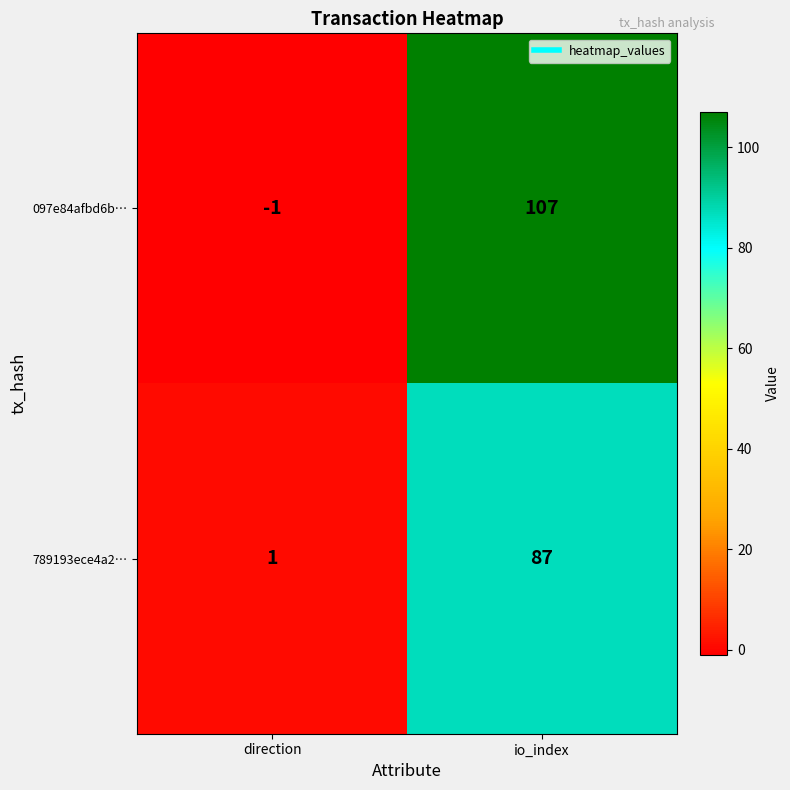

How many values in 097e84afbd6b… are below zero?

1